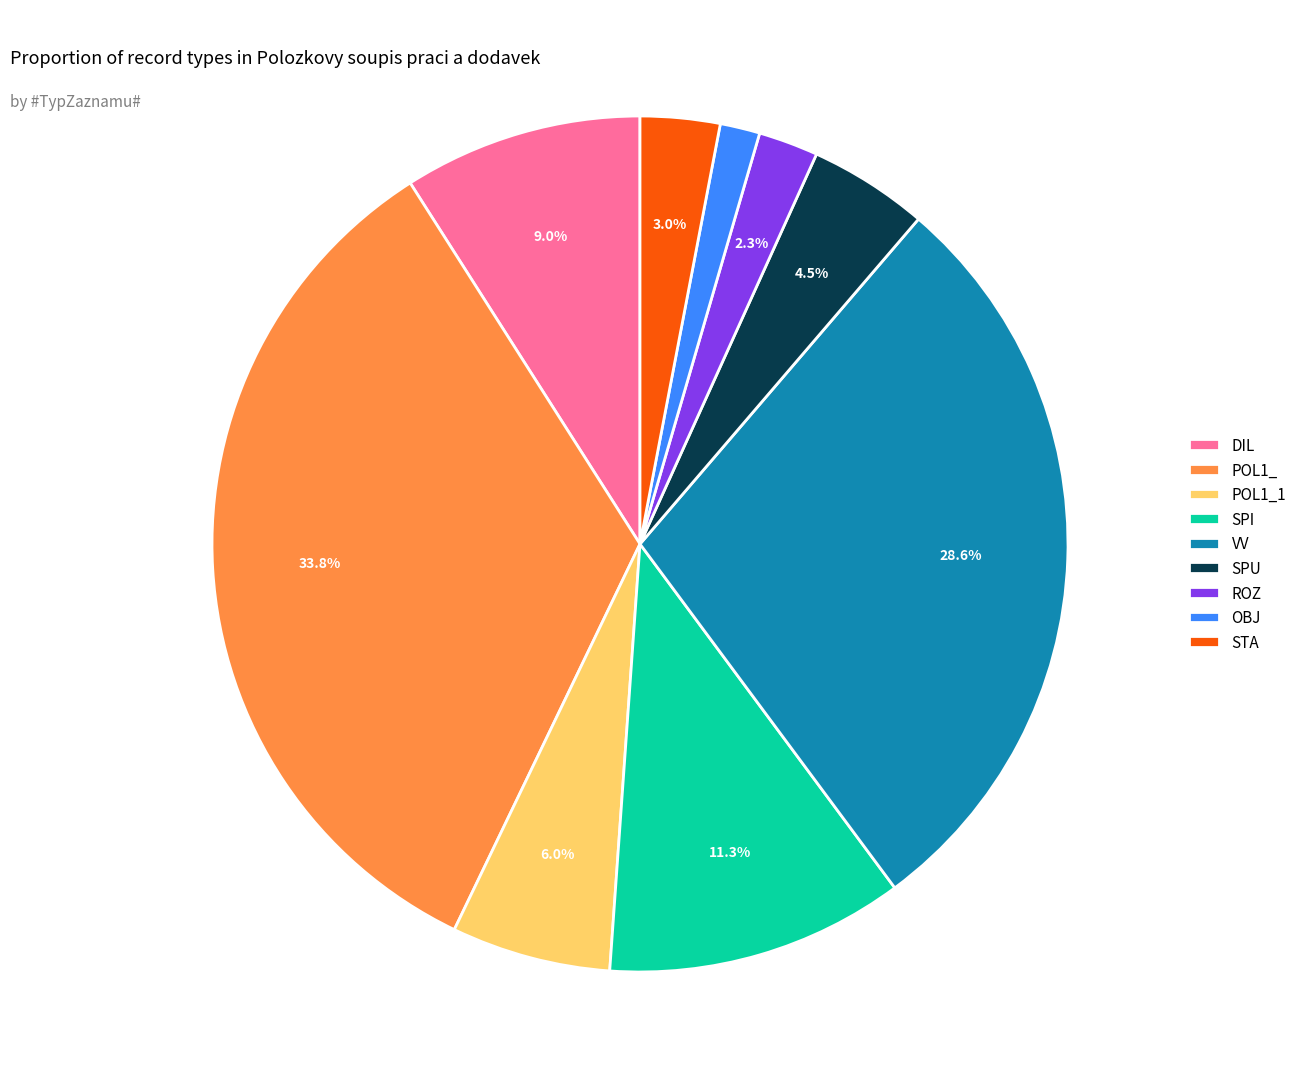

What portion of the pie excludes VV?

71.4%